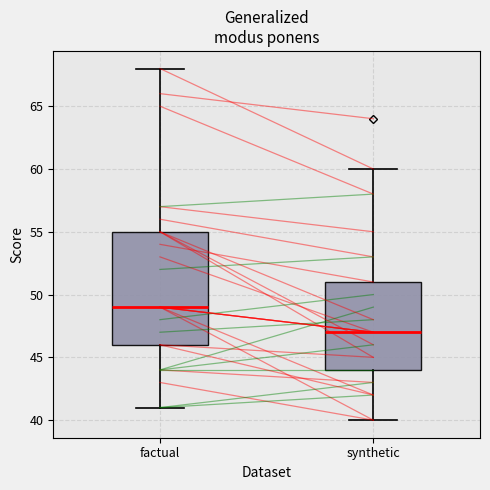

Reading left to right, read every box against the y-axis: the position of its median line, the range the box covers, and the ends of its whiskers. The values are not printed on the chart, so give them approximately, as read against the axis.

factual: median 49, box 46 to 55, whiskers 41 to 68
synthetic: median 47, box 44 to 51, whiskers 40 to 60